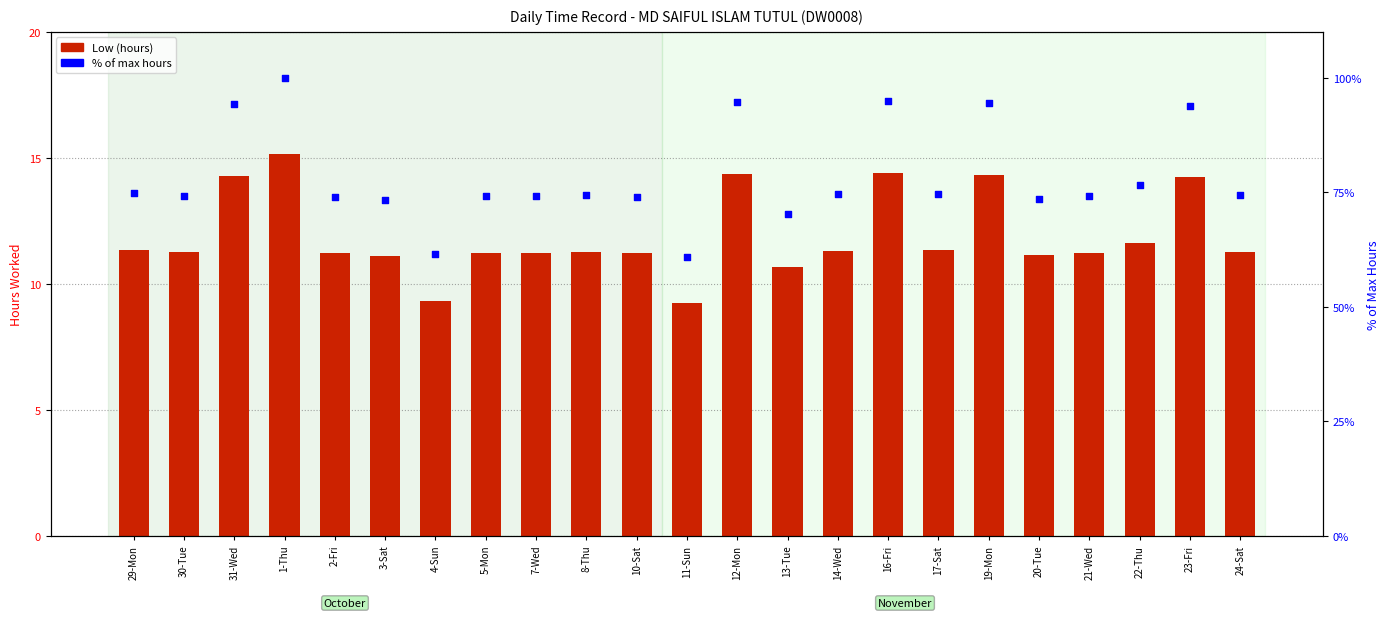

Is the value of % of max hours at 24-Sat greater than the value of Low (hours) at 31-Wed?

Yes